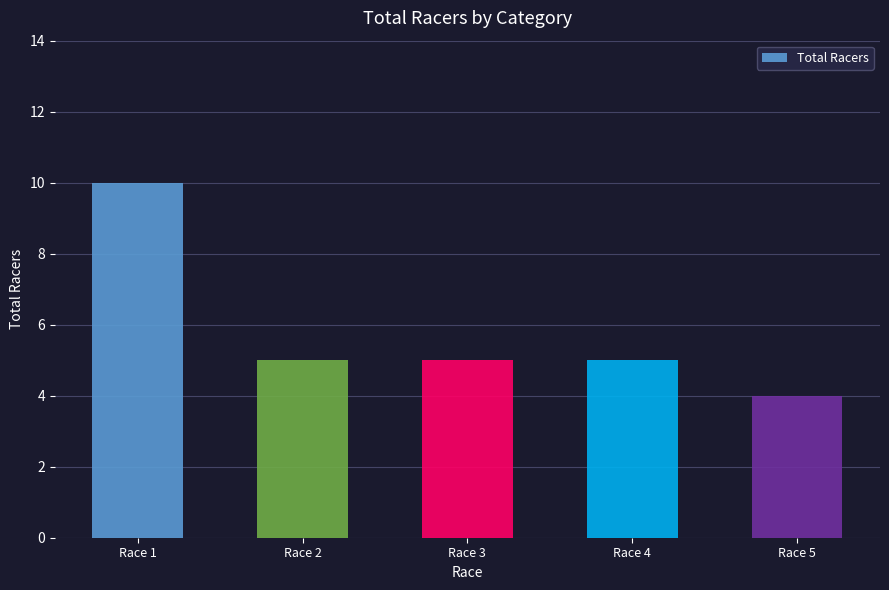

At which label does the data first exceed 5?

Race 1